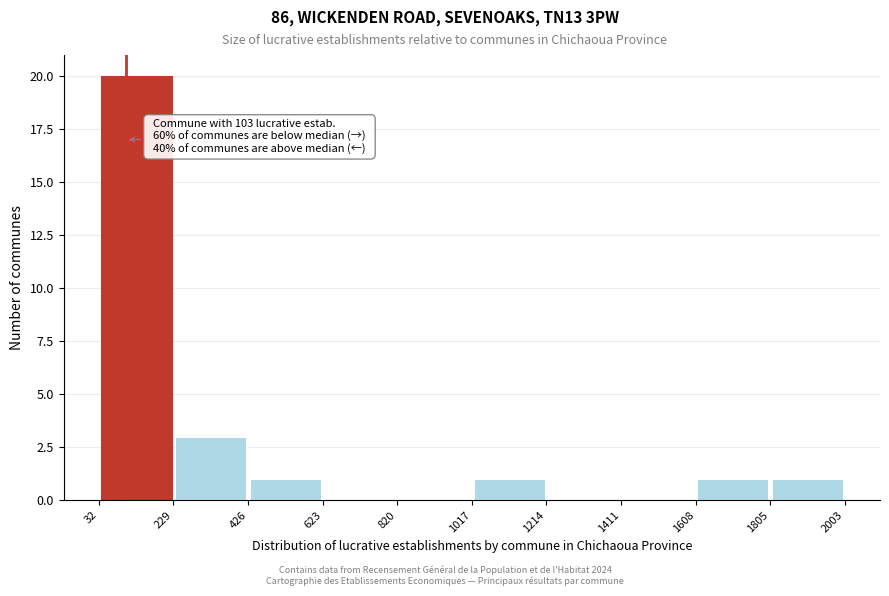

Over which range of the x-axis is the bar tallest?

32 to 229